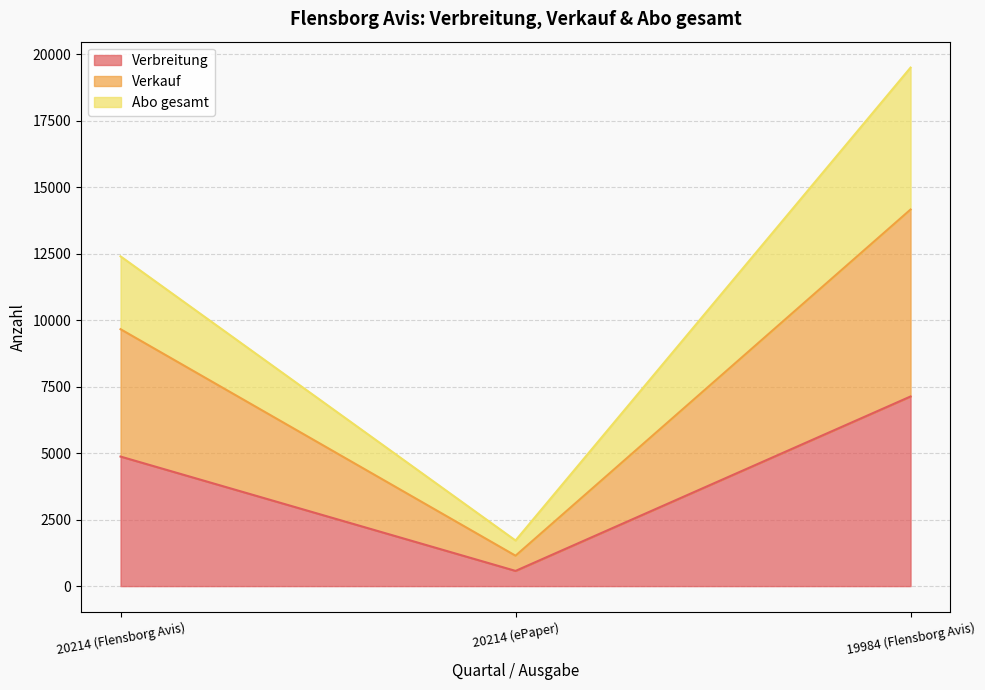

What is the average value of the Abo gesamt series?

11208